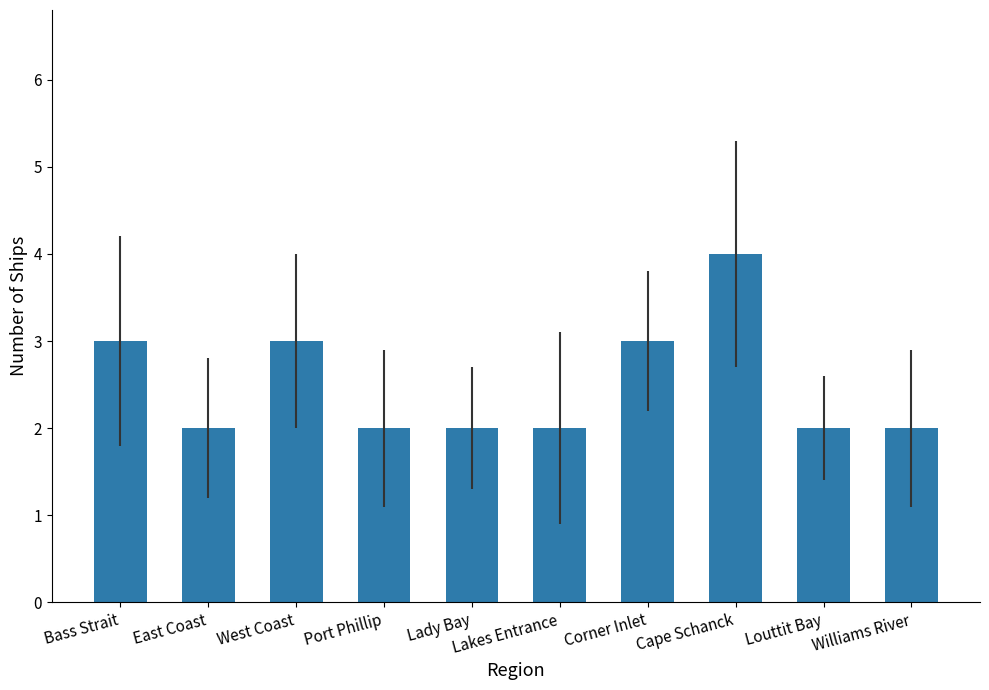

Which category has the highest value across all series?

Cape Schanck